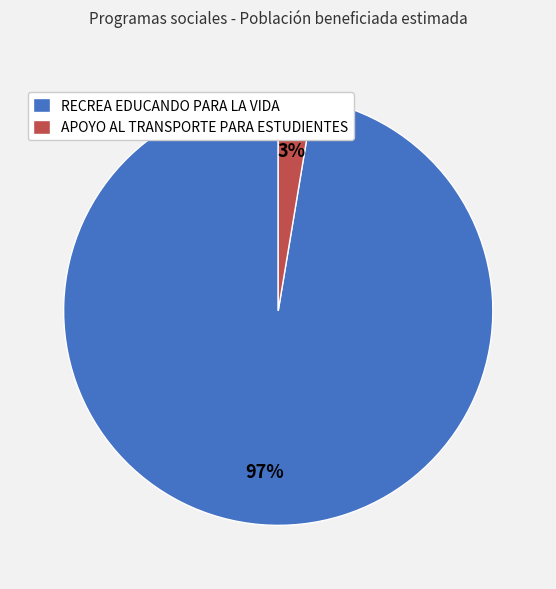

Does RECREA EDUCANDO PARA LA VIDA represent more than half of the total?

Yes